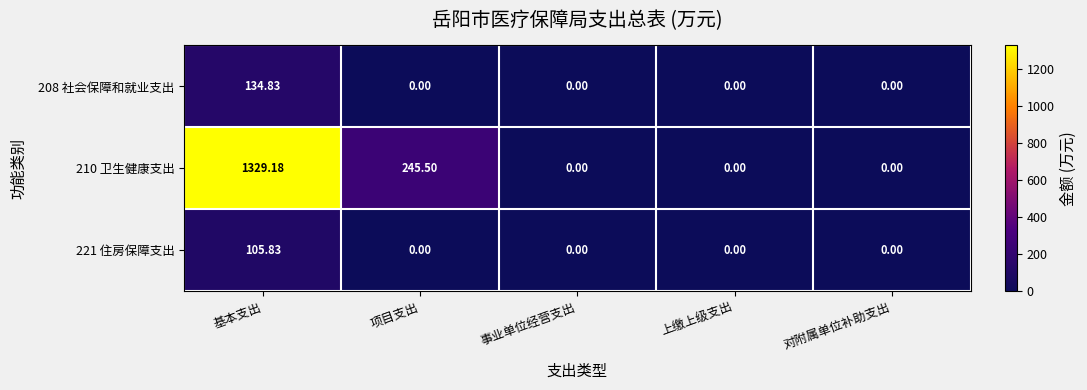

Count the number of categories in the chart.

5